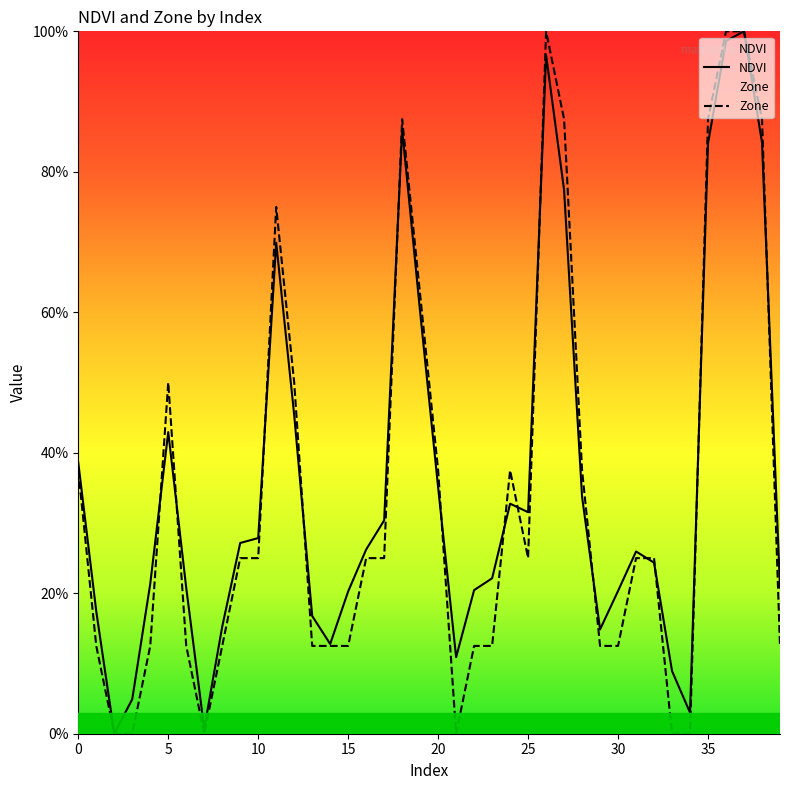

Is it true that Zone equals 0.4 at 36?

False